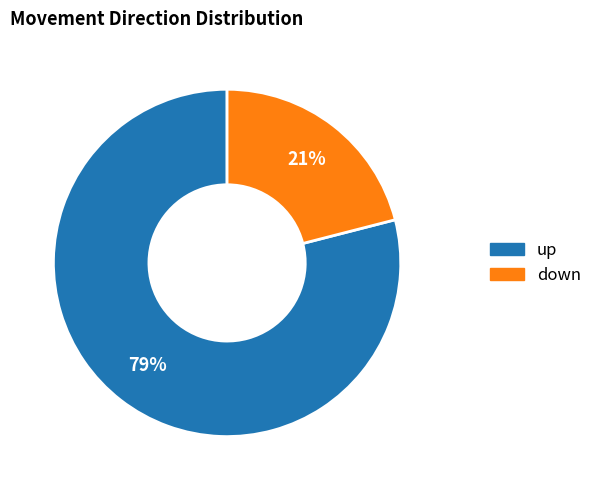

To the nearest percent, what percentage of the pie is down?

21%